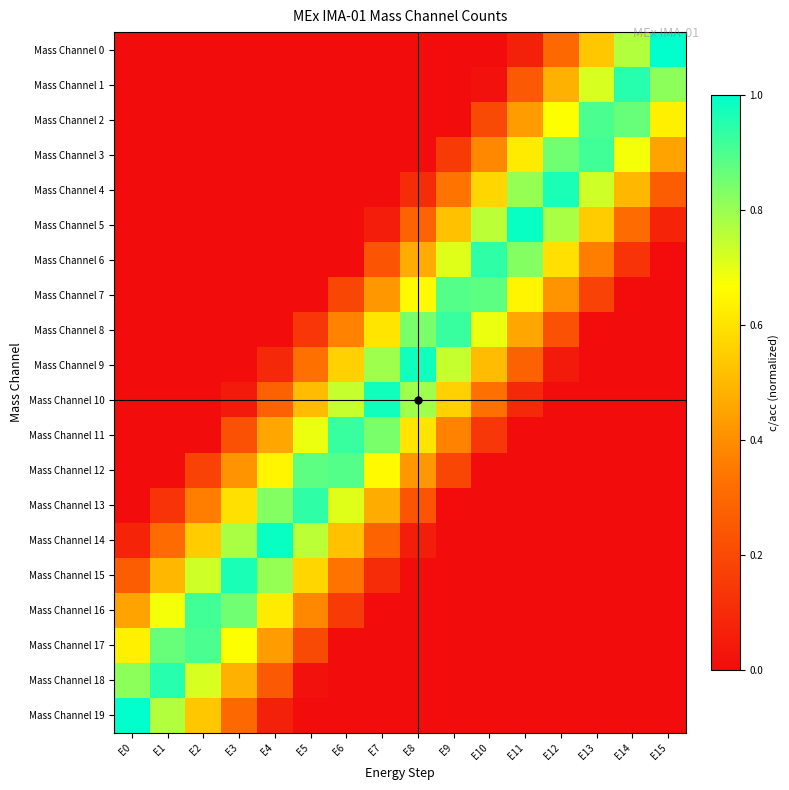

Rank the series at E4 from highest to lowest value.

Mass Channel 14, Mass Channel 13, Mass Channel 15, Mass Channel 12, Mass Channel 16, Mass Channel 11, Mass Channel 17, Mass Channel 10, Mass Channel 18, Mass Channel 9, Mass Channel 19, Mass Channel 0, Mass Channel 1, Mass Channel 2, Mass Channel 3, Mass Channel 4, Mass Channel 5, Mass Channel 6, Mass Channel 7, Mass Channel 8